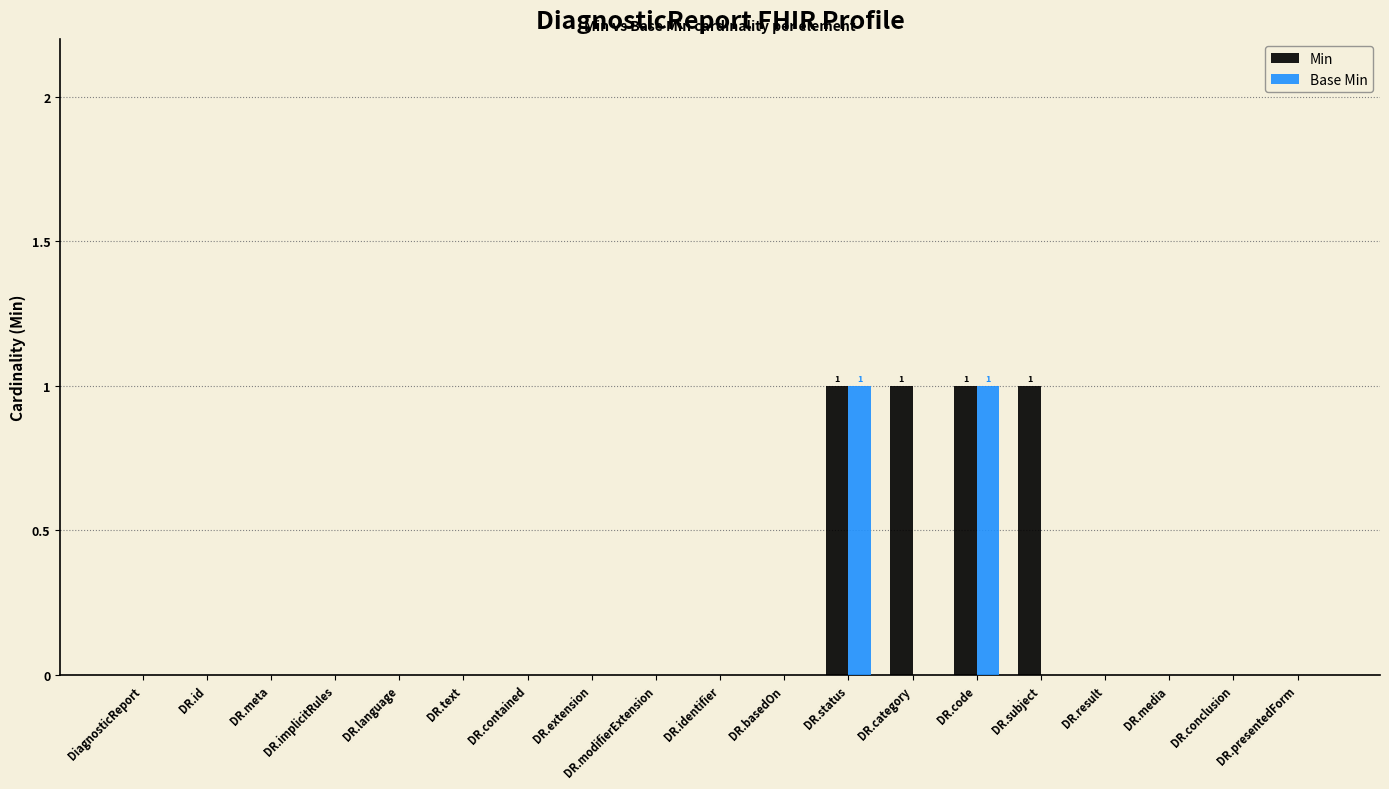

Is it true that Base Min equals 1 at DiagnosticReport?

False